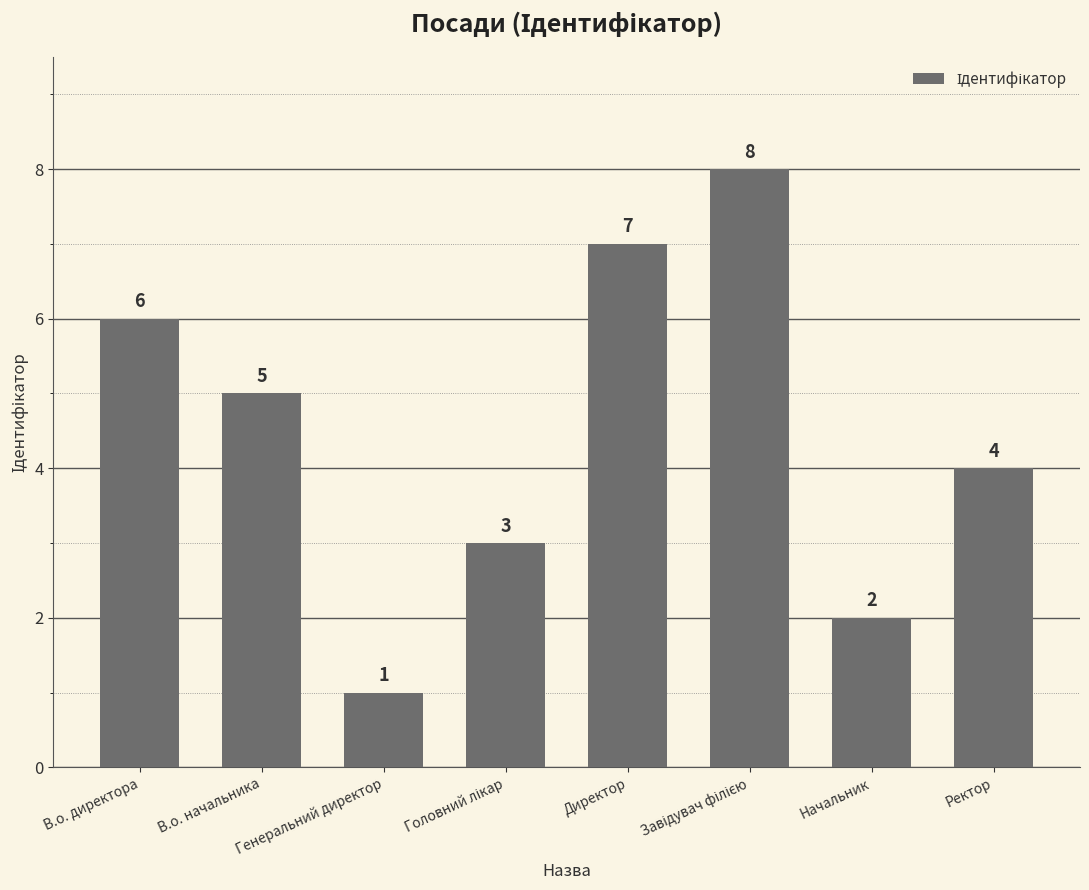

Which label corresponds to the smallest value in the chart?

Генеральний директор